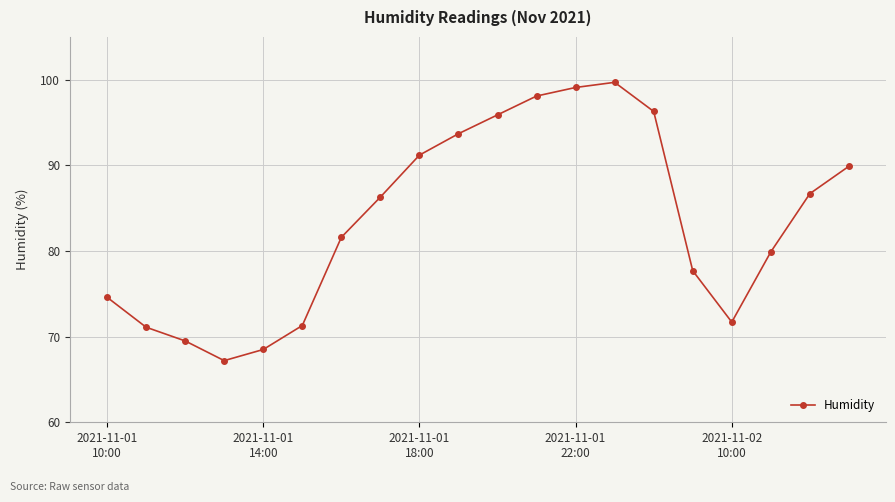

What is the greatest value displayed?

99.7